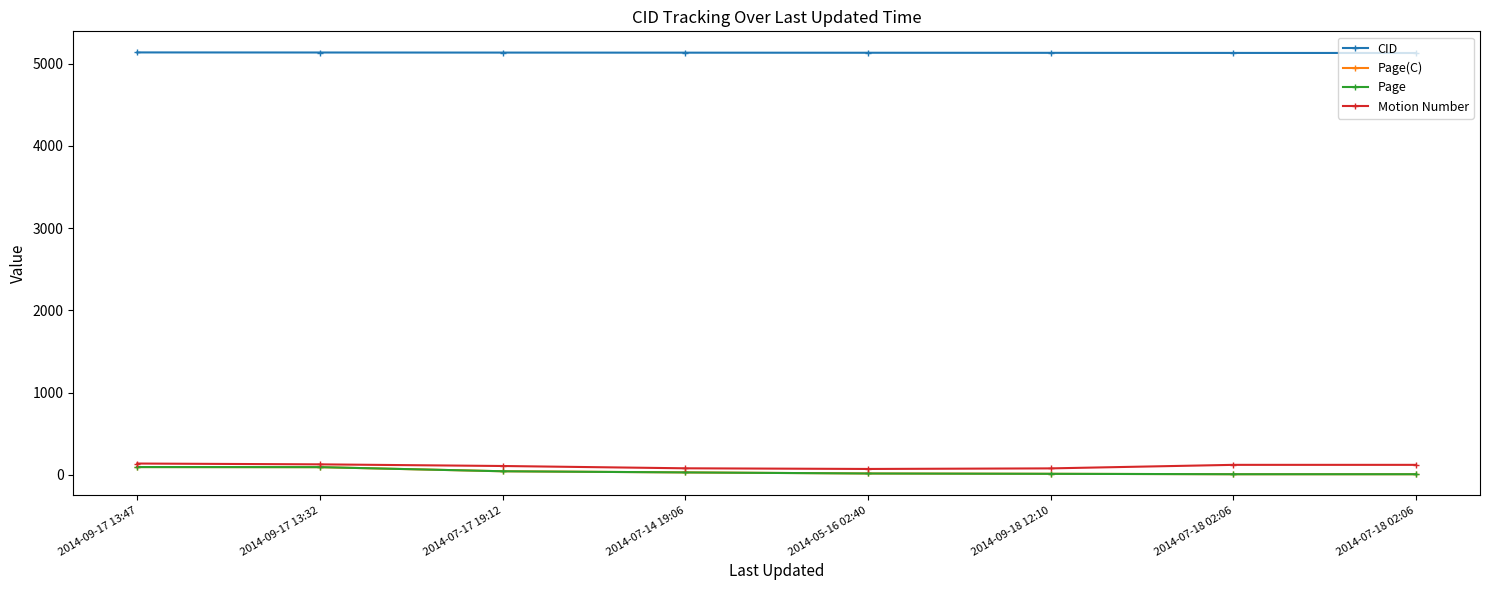

Which category has the highest value across all series?

2014-09-17 13:47